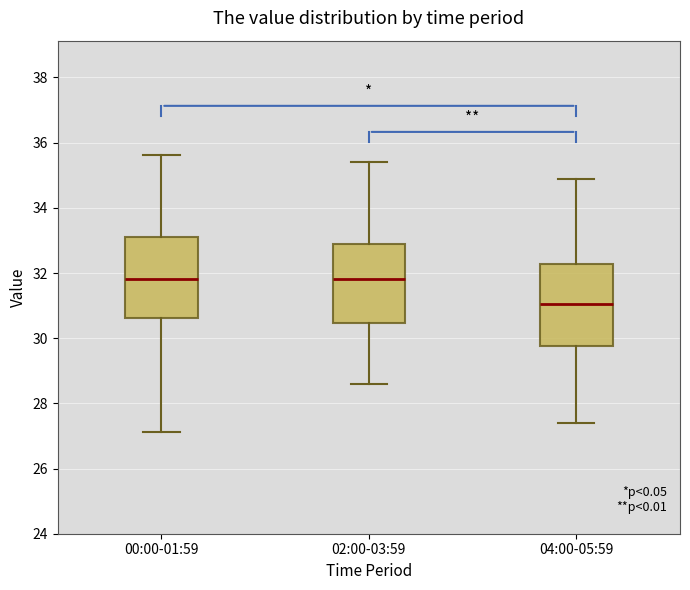

Reading left to right, read every box against the y-axis: the position of its median line, the range the box covers, and the ends of its whiskers. The values are not printed on the chart, so give them approximately, as read against the axis.

00:00-01:59: median 31.8, box 30.6 to 33.2, whiskers 27.2 to 35.6
02:00-03:59: median 31.8, box 30.4 to 33.0, whiskers 28.6 to 35.4
04:00-05:59: median 31.0, box 29.8 to 32.2, whiskers 27.4 to 35.0